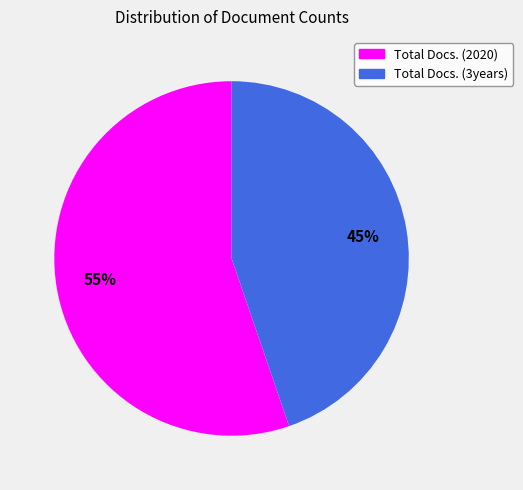

How many slices are in this pie chart?

2